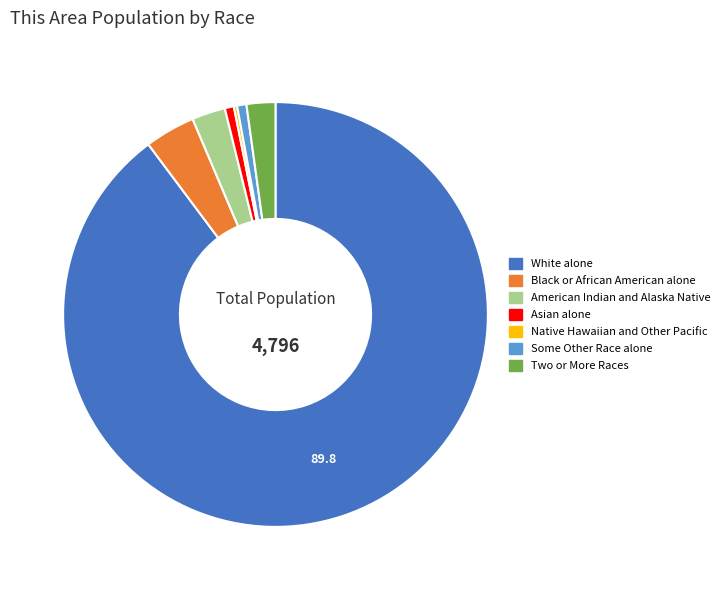

True or false: White alone accounts for 99% of the total.

False